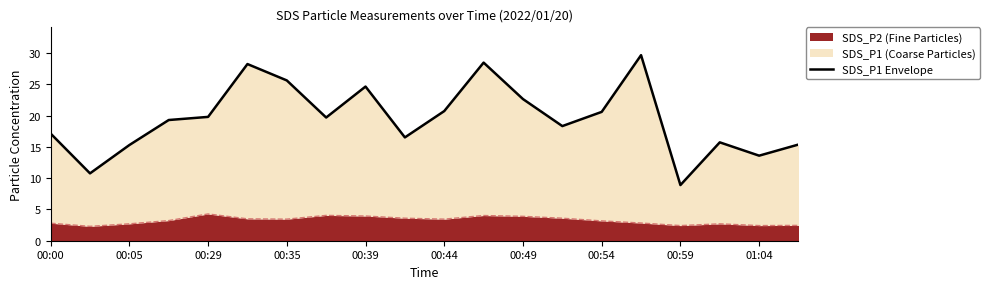

How many interior local valleys (lower than both neighbors) does the data have?

6